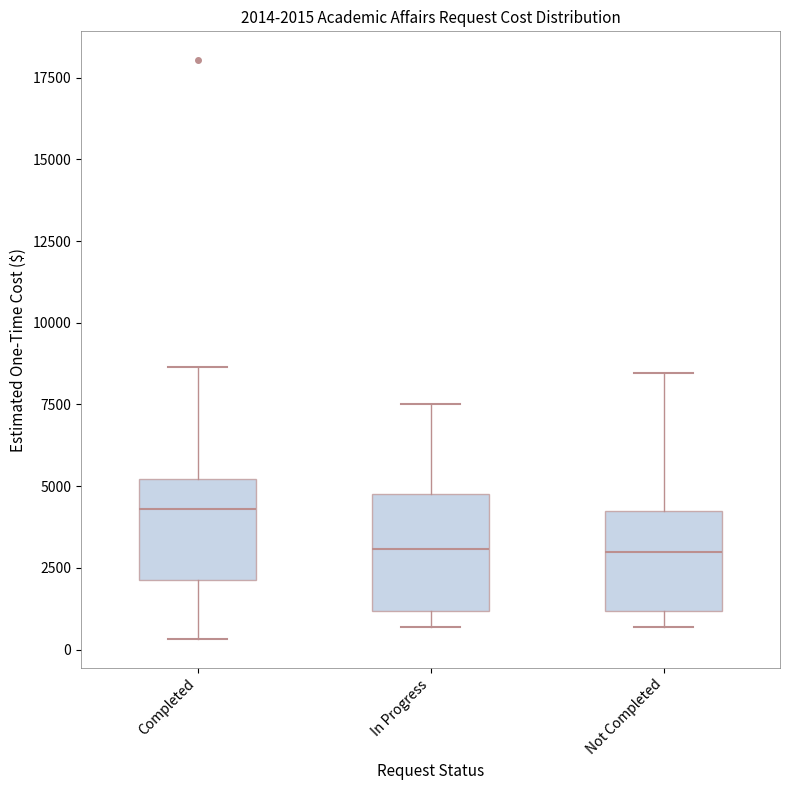

Which box has the highest median line?

Completed